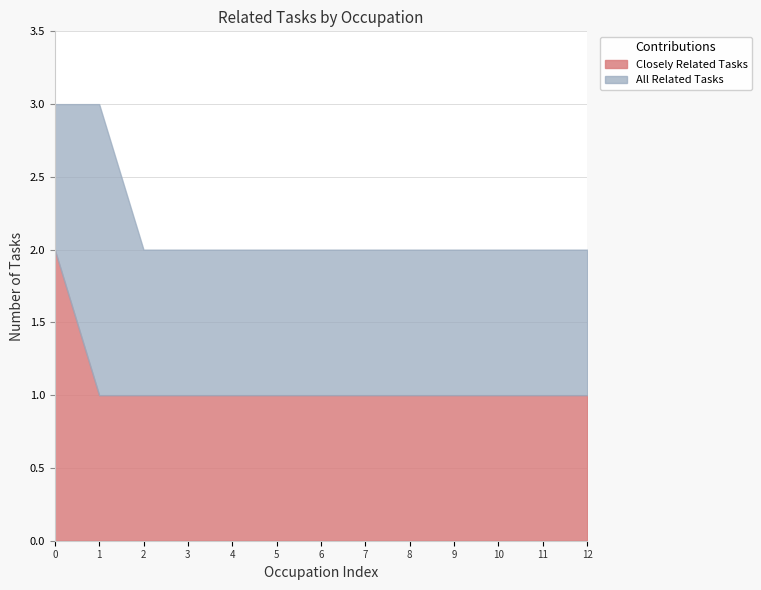

Which series has the widest spread of values?

Closely Related Tasks